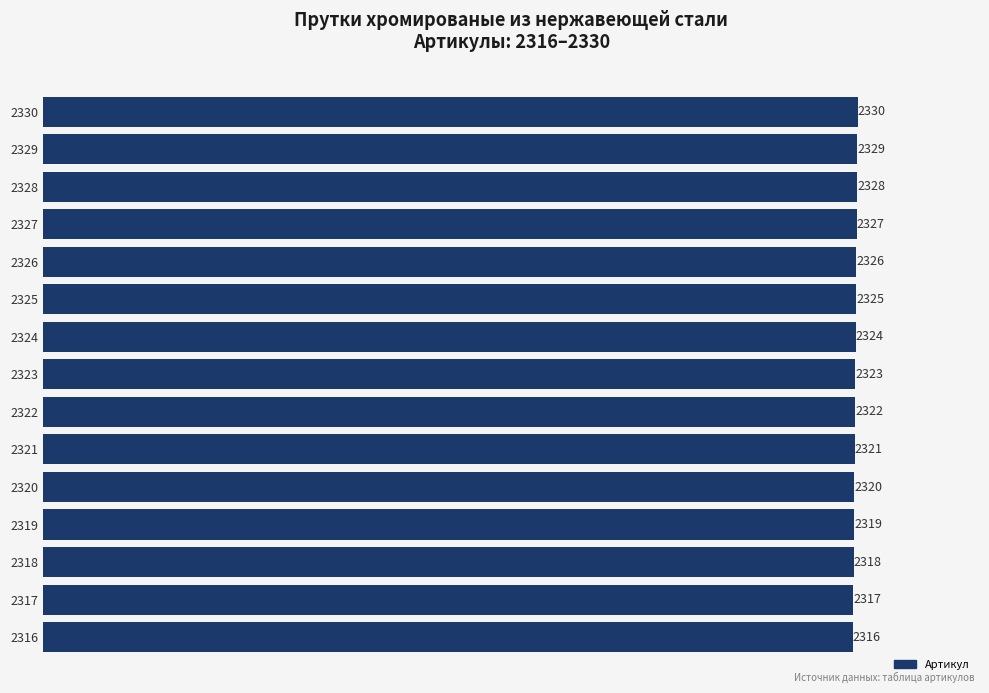

Where is the data nearest to the value 2323?

2323